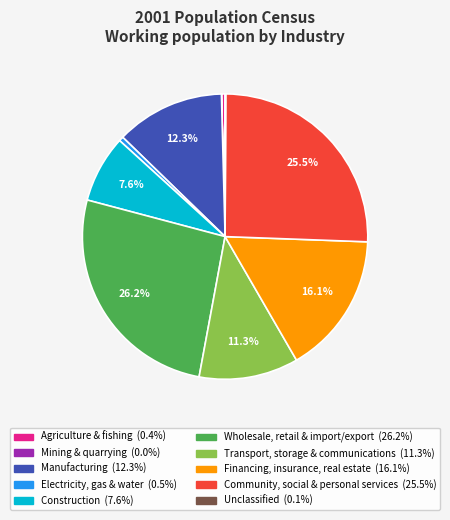

What is the ratio of the value at Wholesale, retail & import/export to the value at Community, social & personal services?

1.0